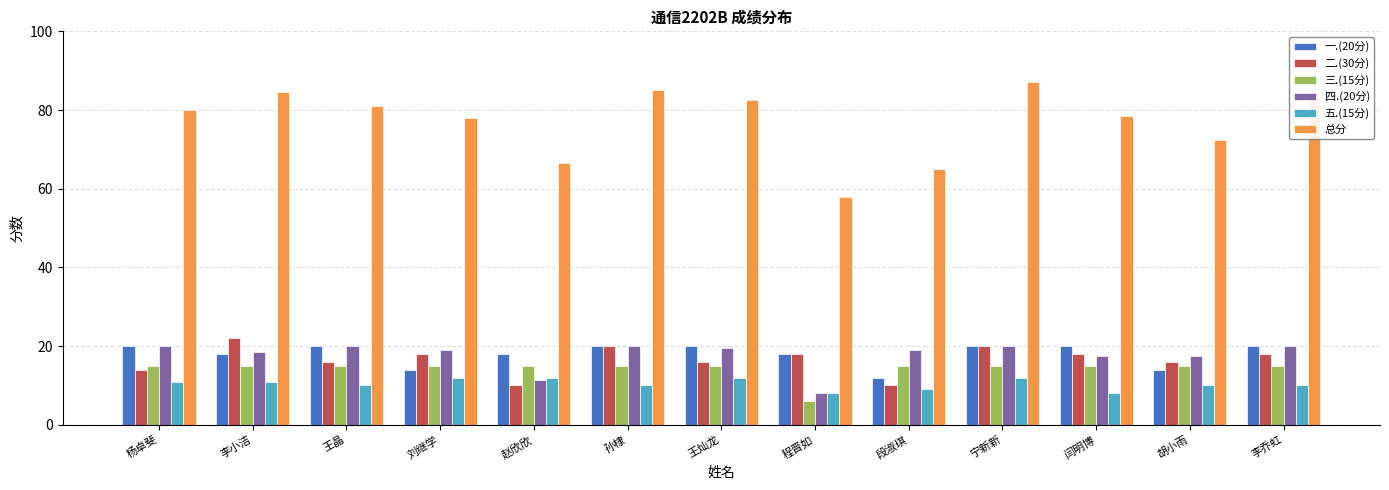

Reading right to left, what are all the values shown in this chart?

一.(20分): 20.0	14.0	20.0	20.0	12.0	18.0	20.0	20.0	18.0	14.0	20.0	18.0	20.0
二.(30分): 18.0	16.0	18.0	20.0	10.0	18.0	16.0	20.0	10.0	18.0	16.0	22.0	14.0
三.(15分): 15.0	15.0	15.0	15.0	15.0	6.0	15.0	15.0	15.0	15.0	15.0	15.0	15.0
四.(20分): 20.0	17.5	17.5	20.0	19.0	8.0	19.5	20.0	11.5	19.0	20.0	18.5	20.0
五.(15分): 10.0	10.0	8.0	12.0	9.0	8.0	12.0	10.0	12.0	12.0	10.0	11.0	11.0
总分: 83.0	72.5	78.5	87.0	65.0	58.0	82.5	85.0	66.5	78.0	81.0	84.5	80.0